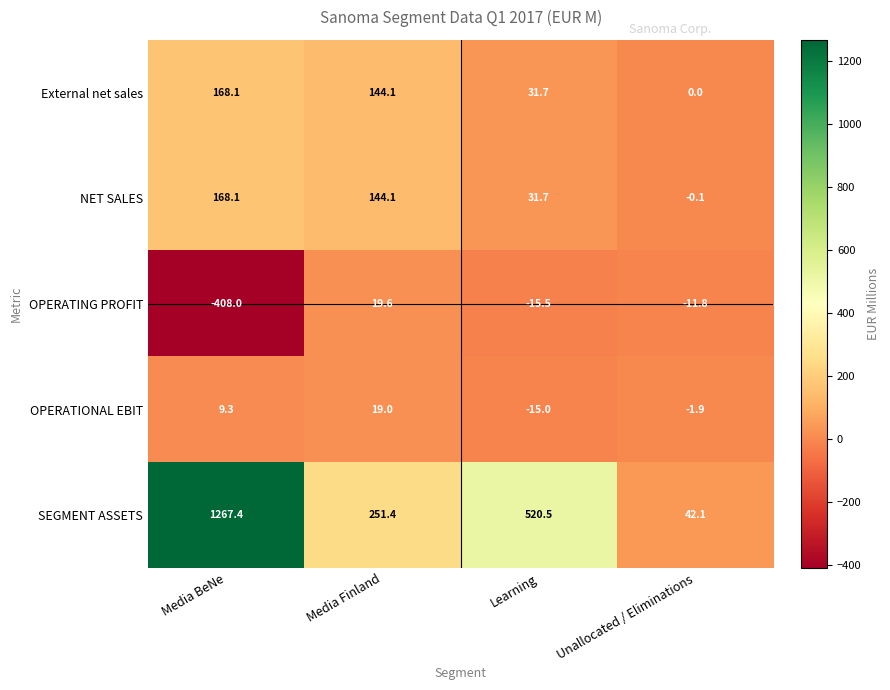

Reading left to right, list all the values displayed in this chart.

External net sales: Media BeNe=168.1	Media Finland=144.1	Learning=31.7	Unallocated / Eliminations=0.0
NET SALES: Media BeNe=168.1	Media Finland=144.1	Learning=31.7	Unallocated / Eliminations=-0.1
OPERATING PROFIT: Media BeNe=-408.0	Media Finland=19.6	Learning=-15.5	Unallocated / Eliminations=-11.8
OPERATIONAL EBIT: Media BeNe=9.3	Media Finland=19.0	Learning=-15.0	Unallocated / Eliminations=-1.9
SEGMENT ASSETS: Media BeNe=1267.4	Media Finland=251.4	Learning=520.5	Unallocated / Eliminations=42.1